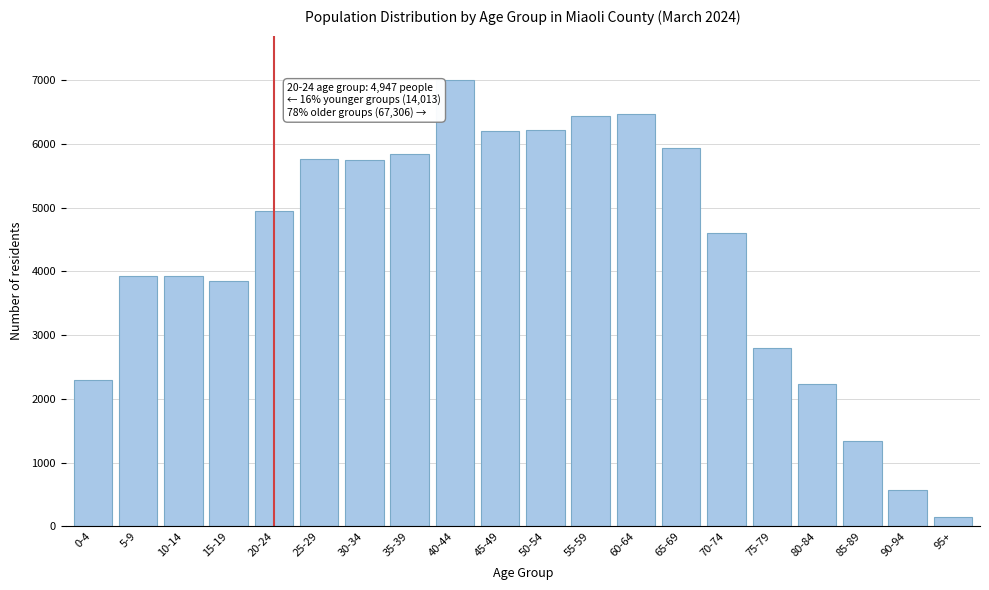

Which label corresponds to the smallest value in the chart?

95+